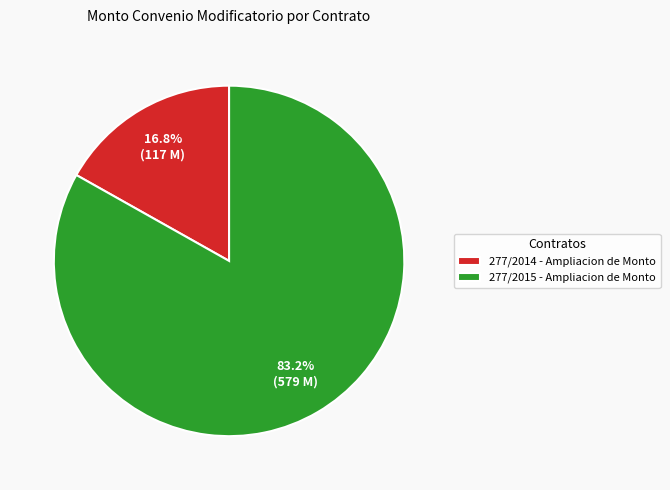

To the nearest percent, what percentage of the pie is 277/2014 - Ampliacion de Monto?

17%